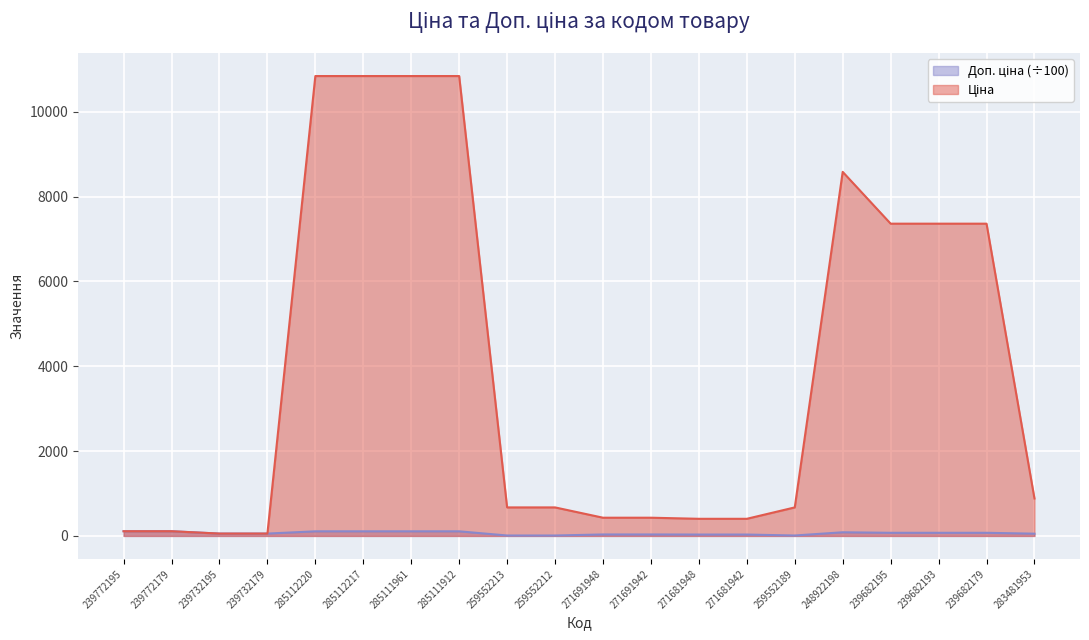

Count the number of categories in the chart.

20